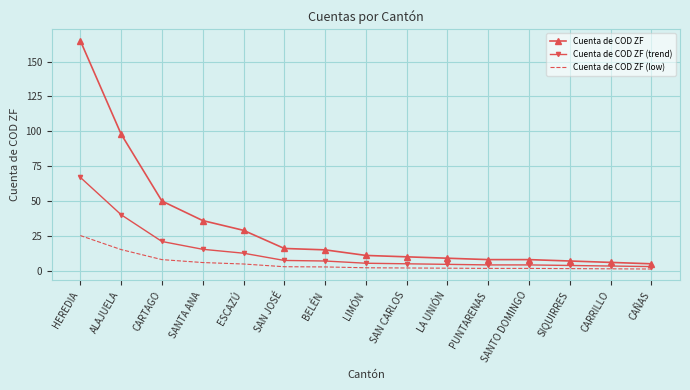

At which category is the sum across all series the highest?

HEREDIA